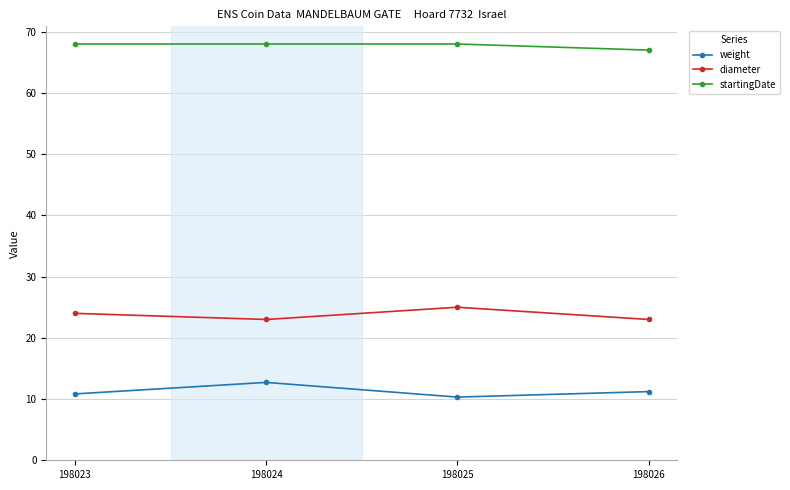

How many values in the diameter series are below 24?

2